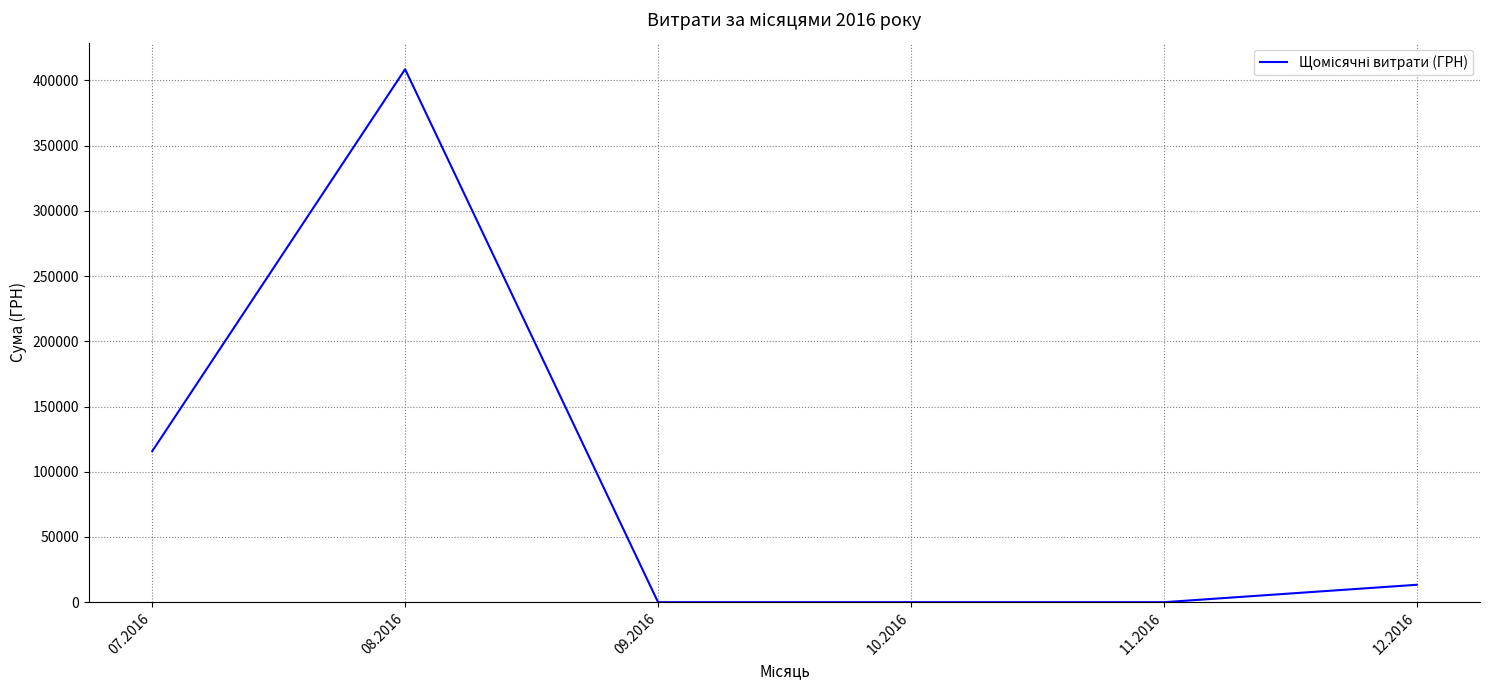

How many series are shown in this chart?

1